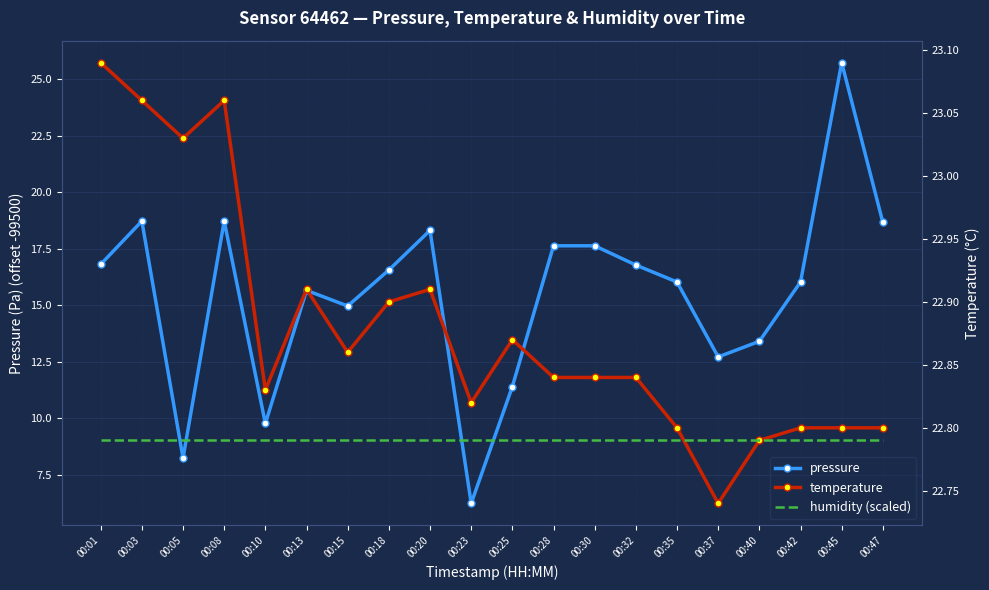

At which category is the sum across all series the highest?

00:45